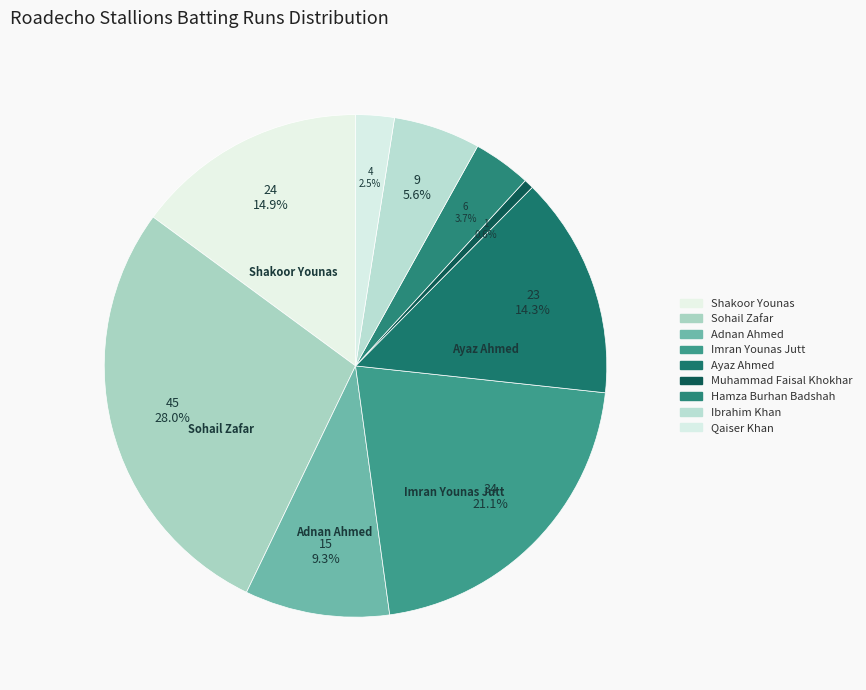

What is the largest slice in the pie chart?

Sohail Zafar